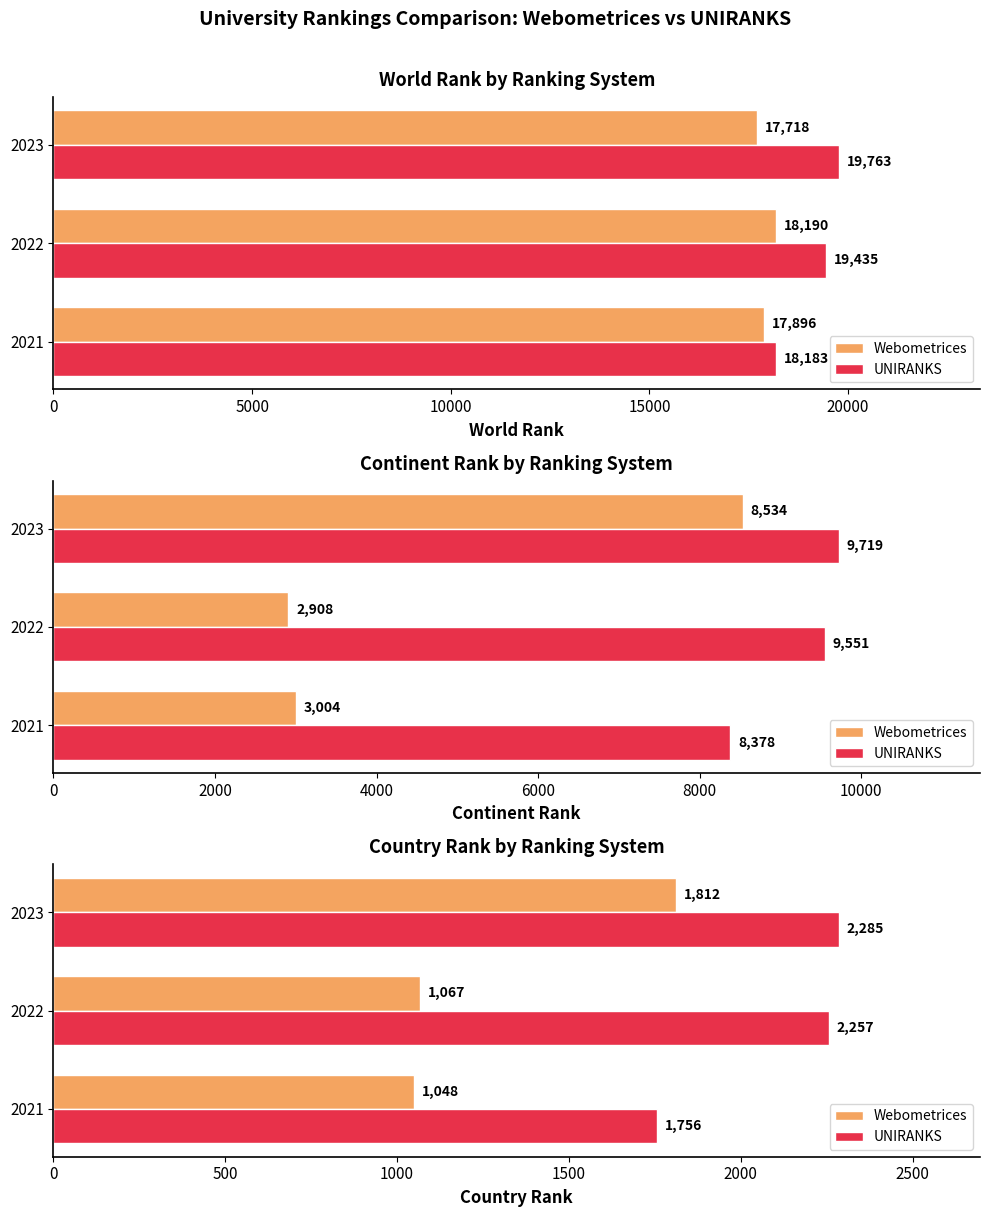

The Webometrices series shows 1547 at 5000. True or false?

False